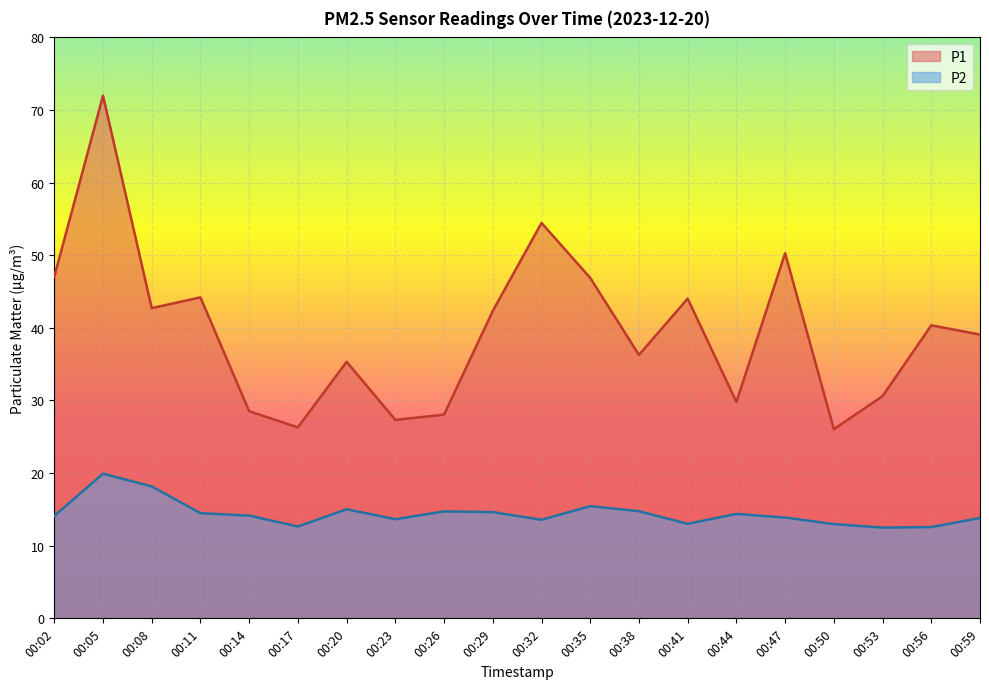

What is the sum of the P2 values at 00:38 and 00:56?

27.3